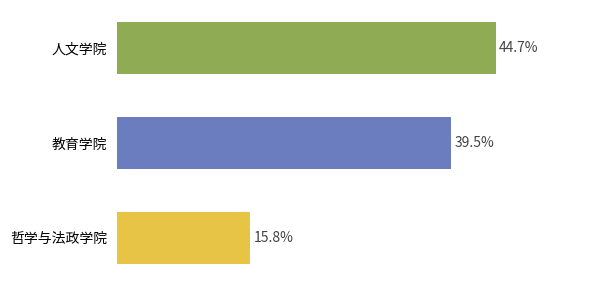

List the labels in order of value, smallest first.

哲学与法政学院, 教育学院, 人文学院